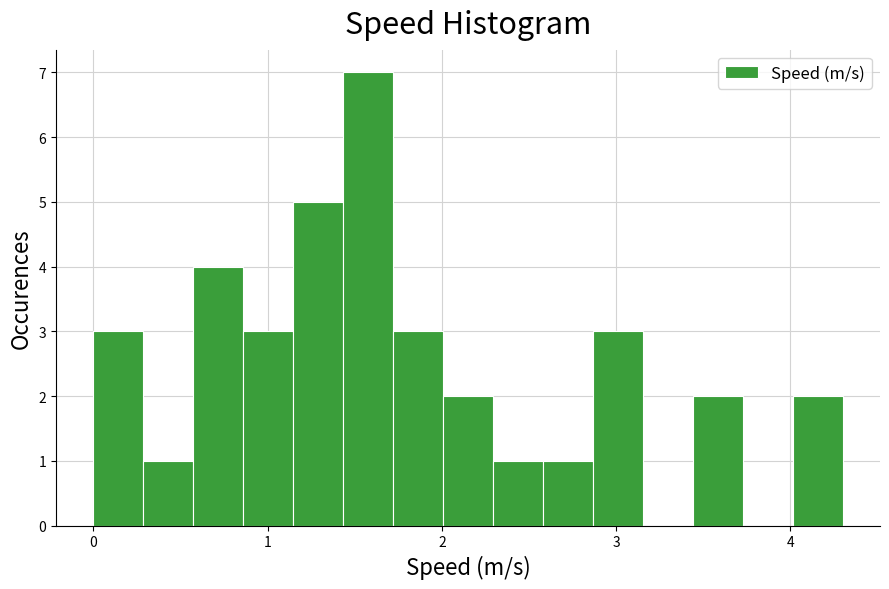

Around what value on the x-axis is the tallest bar? Give the approximate position of its centre, as read against the axis.

1.6